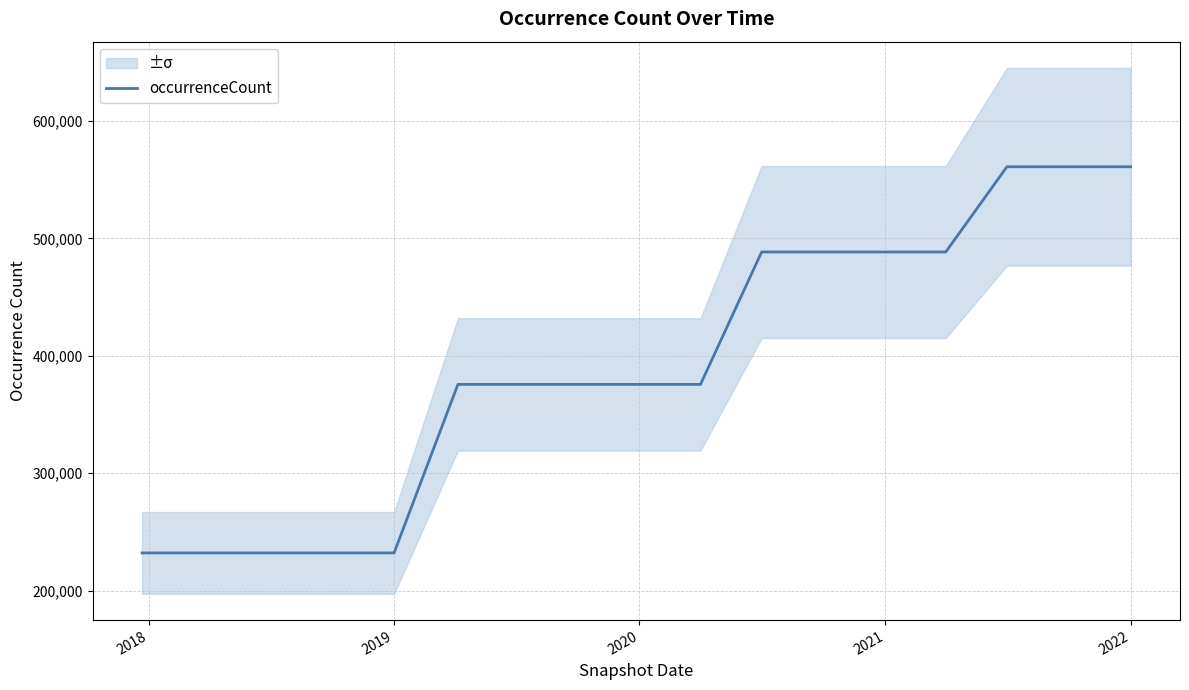

What is the highest value of the occurrenceCount series?

560996